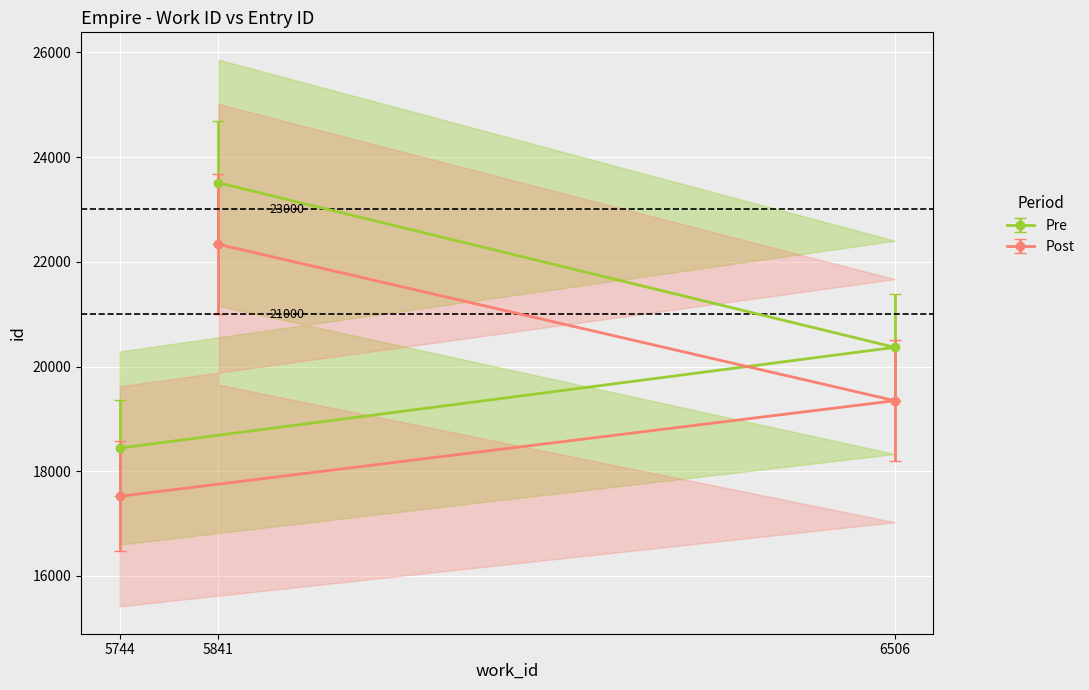

What is the change in value from 5744 to 5841?

+5320.3